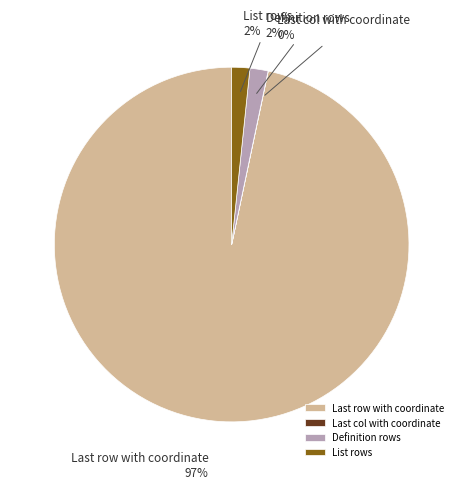

True or false: List rows accounts for 2% of the total.

True